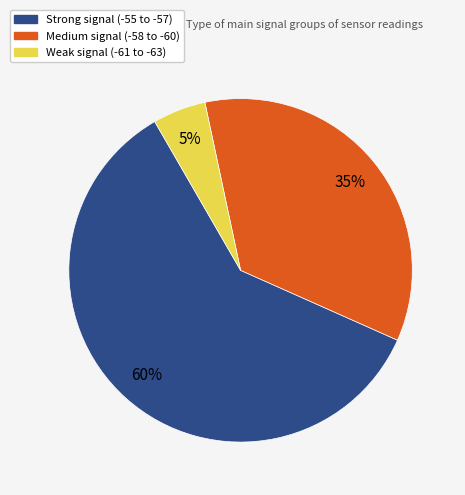

To the nearest percent, what percentage of the pie is Medium signal (-58 to -60)?

35%